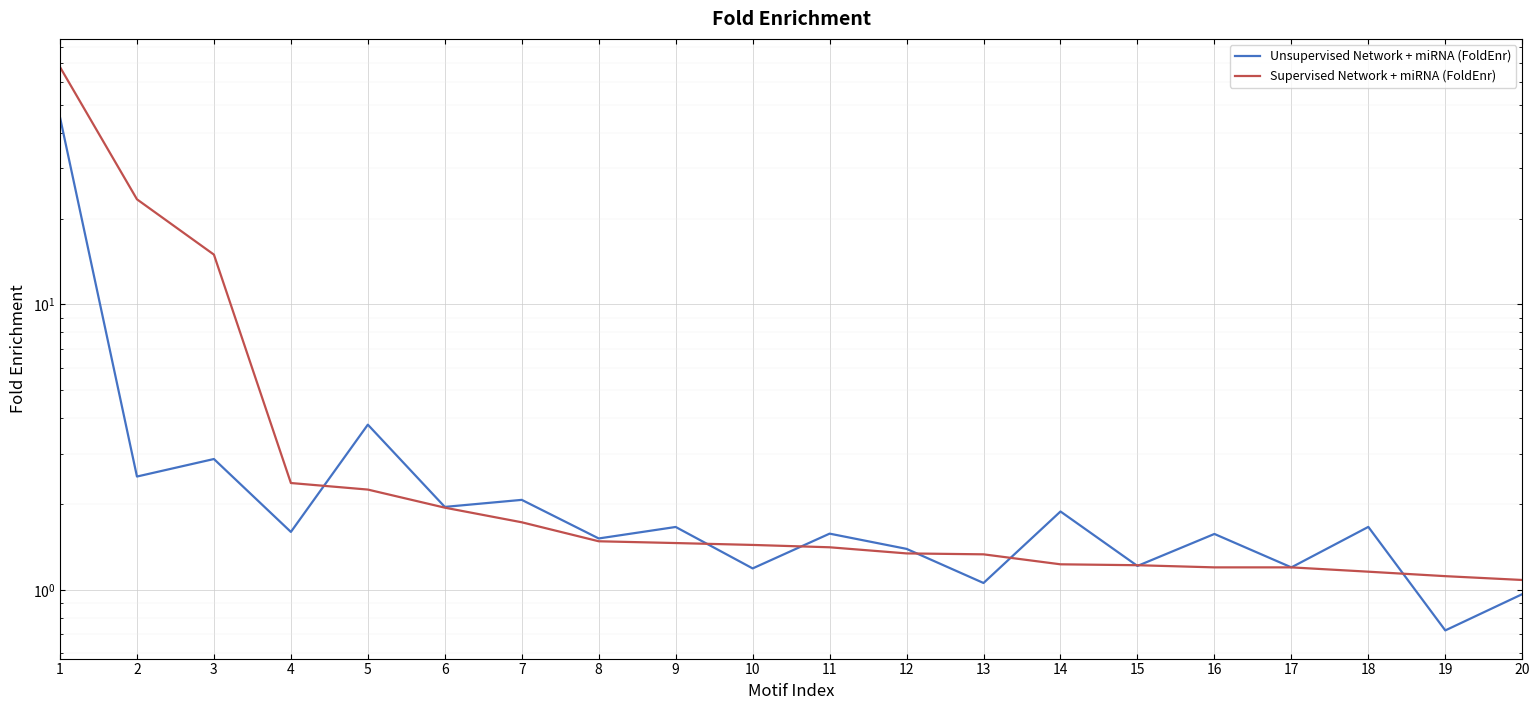

What are all the series names shown in the legend?

Unsupervised Network + miRNA (FoldEnr), Supervised Network + miRNA (FoldEnr)